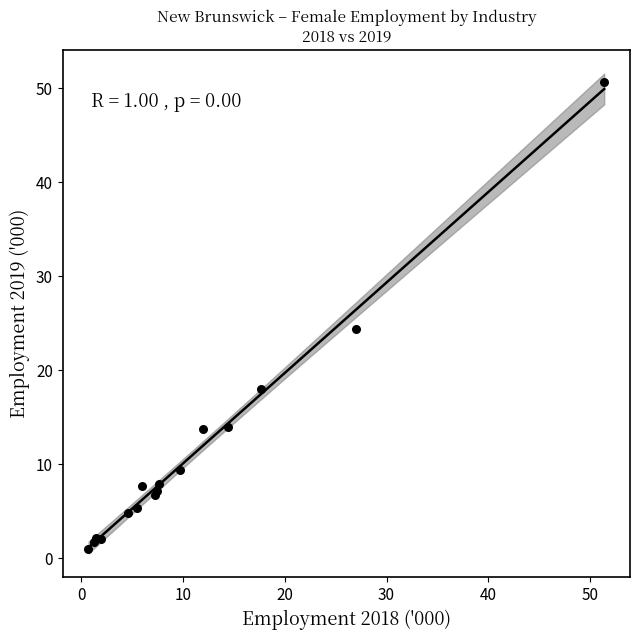

What Y value in the scatter plot is closest to 25?

24.4